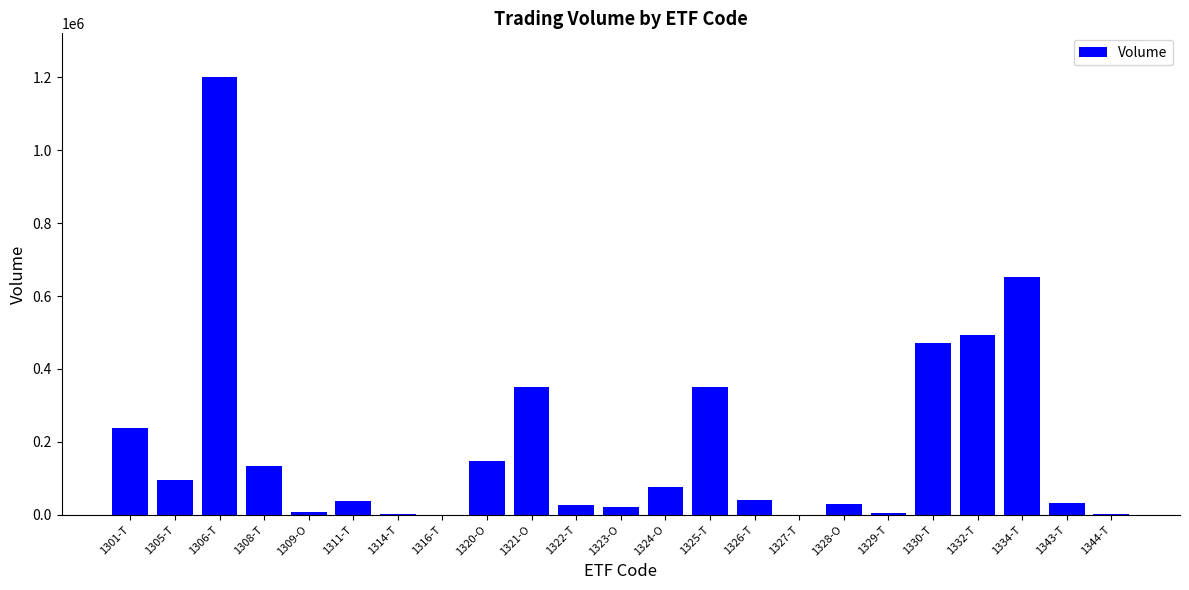

Which label corresponds to the largest value in the chart?

1306-T